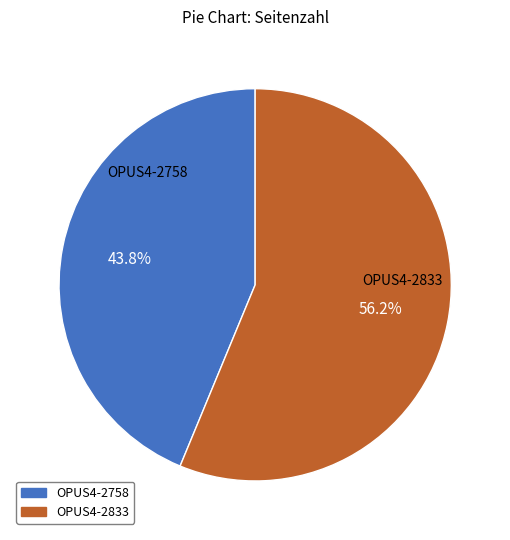

To the nearest percent, what percentage of the pie is OPUS4-2833?

56%